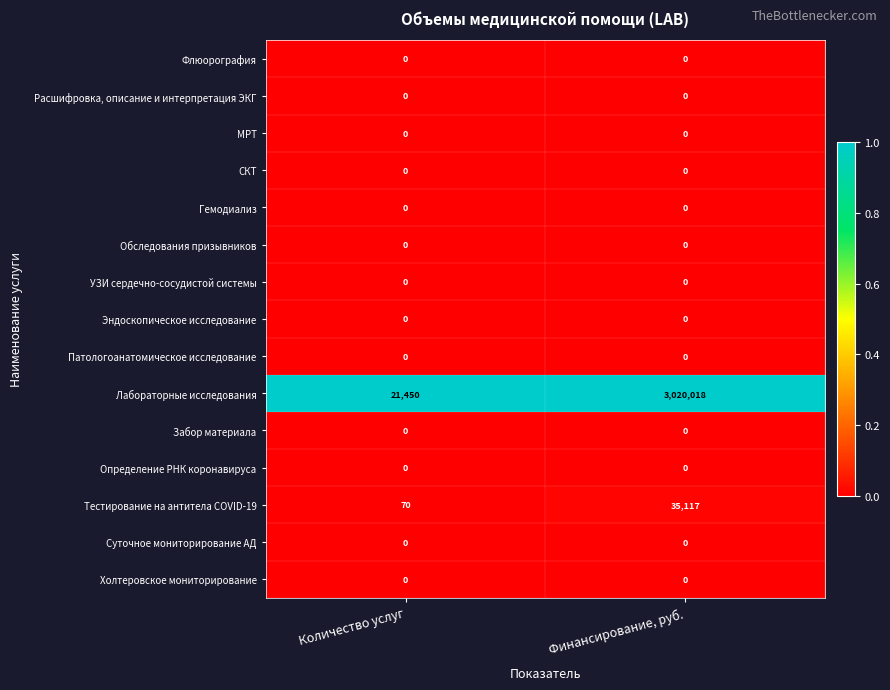

Between Количество услуг and Финансирование, руб., which series saw the biggest shift?

Лабораторные исследования